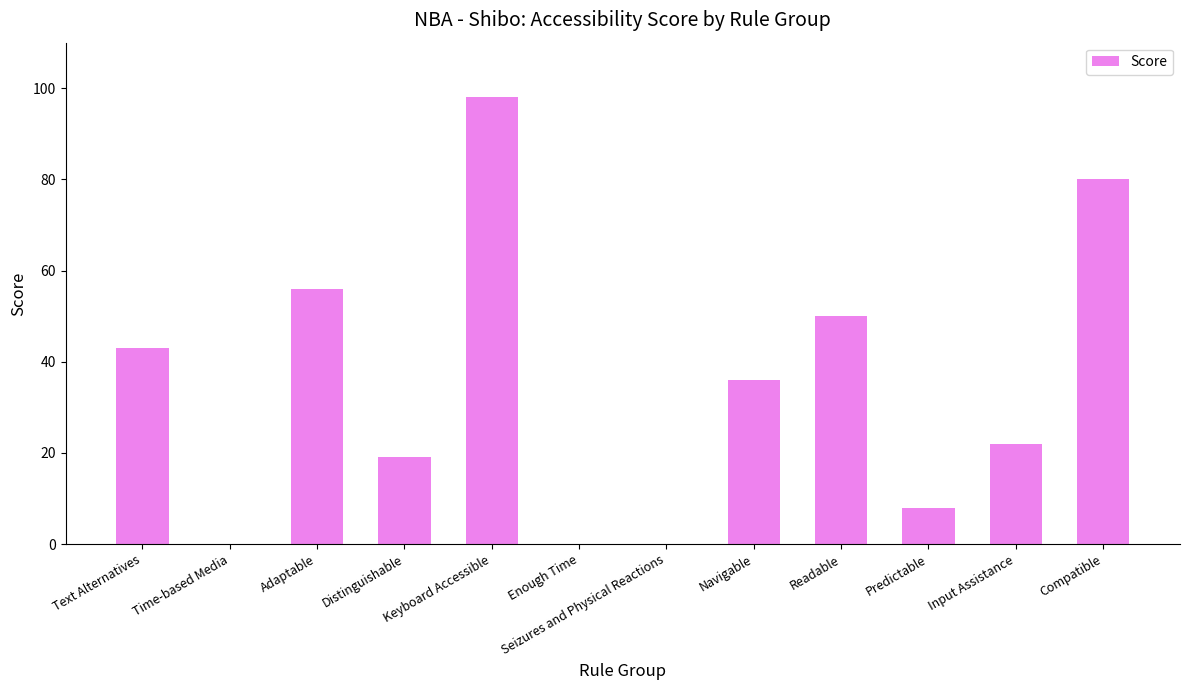

What is the sum of all values?

412